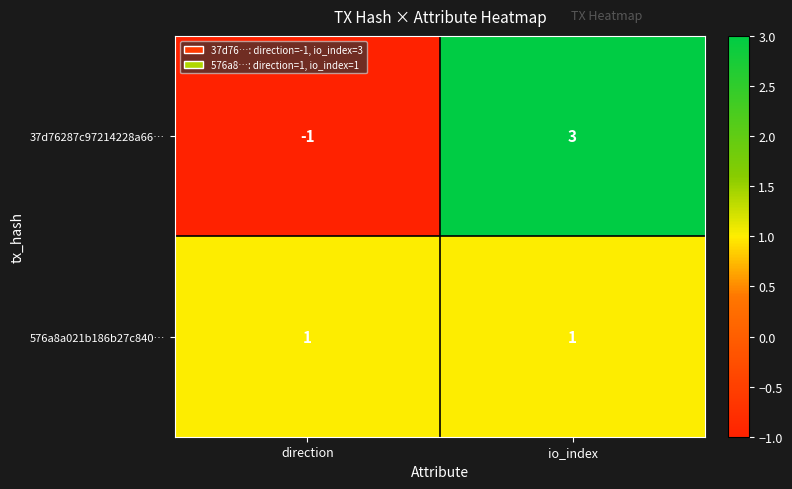

True or false: 37d76287c97214228a66… has a value of 5 at io_index.

False